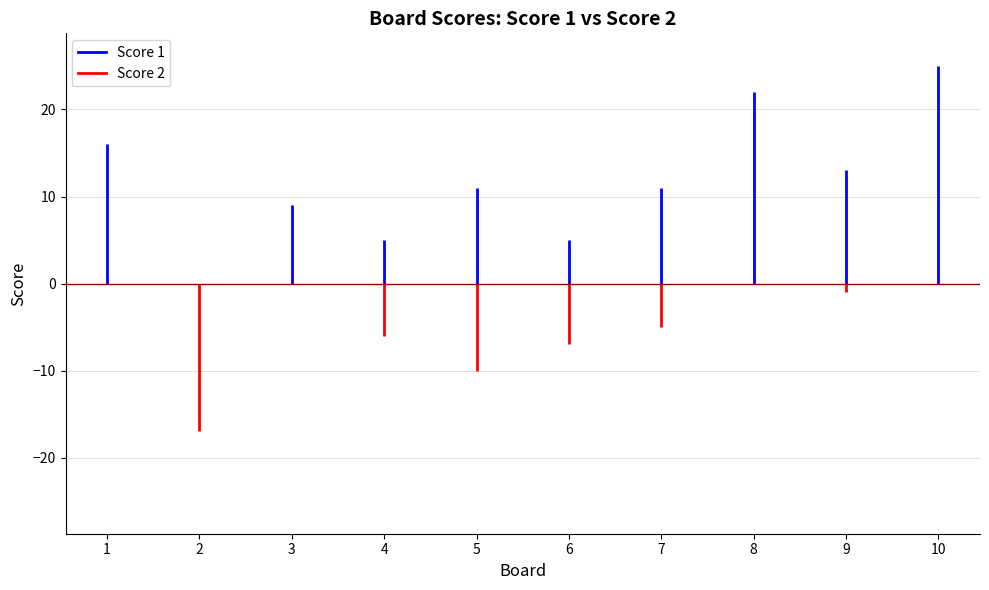

Rank the series at 8 from highest to lowest value.

Score 1, Score 2